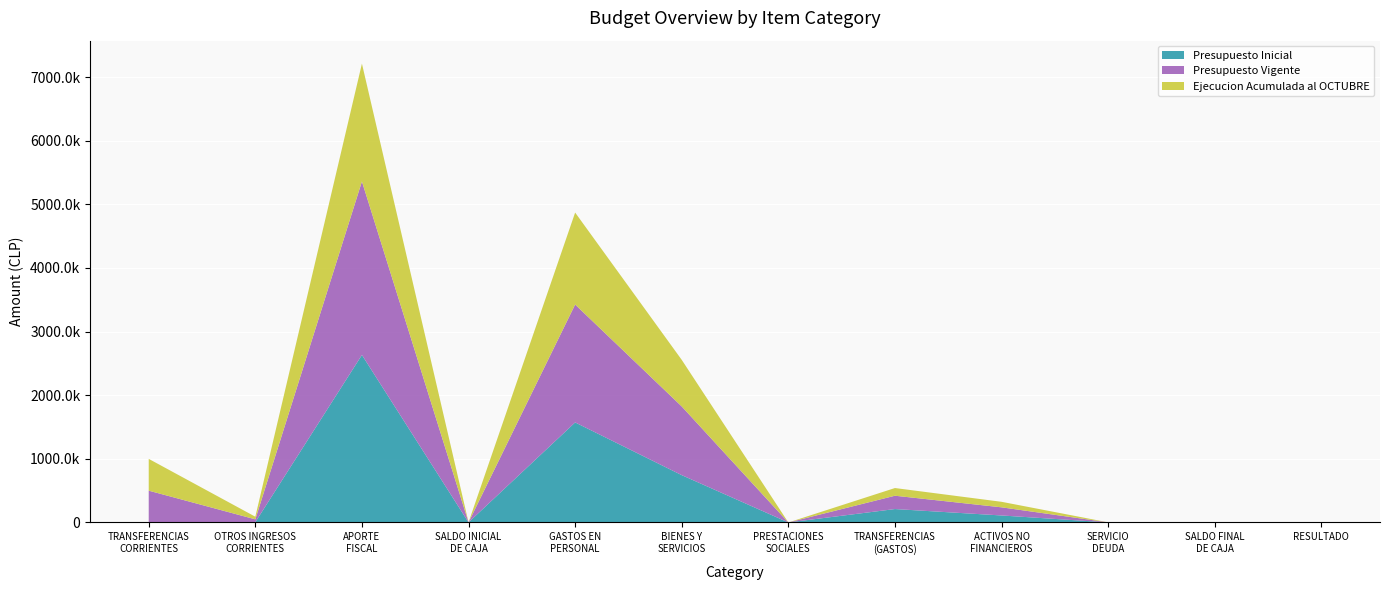

Reading left to right, list all the values displayed in this chart.

Presupuesto Inicial: TRANSFERENCIAS
CORRIENTES=0	OTROS INGRESOS
CORRIENTES=5210	APORTE
FISCAL=2632363	SALDO INICIAL
DE CAJA=1000	GASTOS EN
PERSONAL=1572114	BIENES Y
SERVICIOS=743590	PRESTACIONES
SOCIALES=10	TRANSFERENCIAS
(GASTOS)=210875	ACTIVOS NO
FINANCIEROS=109984	SERVICIO
DEUDA=1000	SALDO FINAL
DE CAJA=1000	RESULTADO=1000
Presupuesto Vigente: TRANSFERENCIAS
CORRIENTES=499769	OTROS INGRESOS
CORRIENTES=43889	APORTE
FISCAL=2727000	SALDO INICIAL
DE CAJA=1000	GASTOS EN
PERSONAL=1853008	BIENES Y
SERVICIOS=1079525	PRESTACIONES
SOCIALES=10	TRANSFERENCIAS
(GASTOS)=209236	ACTIVOS NO
FINANCIEROS=127879	SERVICIO
DEUDA=1000	SALDO FINAL
DE CAJA=1000	RESULTADO=1000
Ejecucion Acumulada al OCTUBRE: TRANSFERENCIAS
CORRIENTES=499769	OTROS INGRESOS
CORRIENTES=41328	APORTE
FISCAL=1851908	SALDO INICIAL
DE CAJA=0	GASTOS EN
PERSONAL=1445250	BIENES Y
SERVICIOS=732122	PRESTACIONES
SOCIALES=0	TRANSFERENCIAS
(GASTOS)=120943	ACTIVOS NO
FINANCIEROS=86841	SERVICIO
DEUDA=0	SALDO FINAL
DE CAJA=0	RESULTADO=0